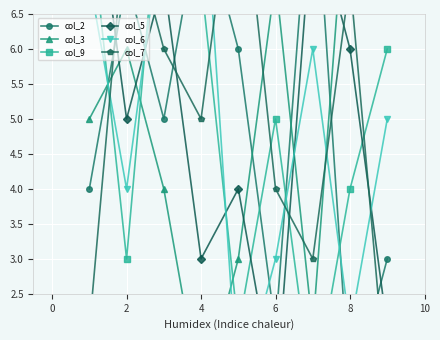

How many distinct data groups are displayed?

6